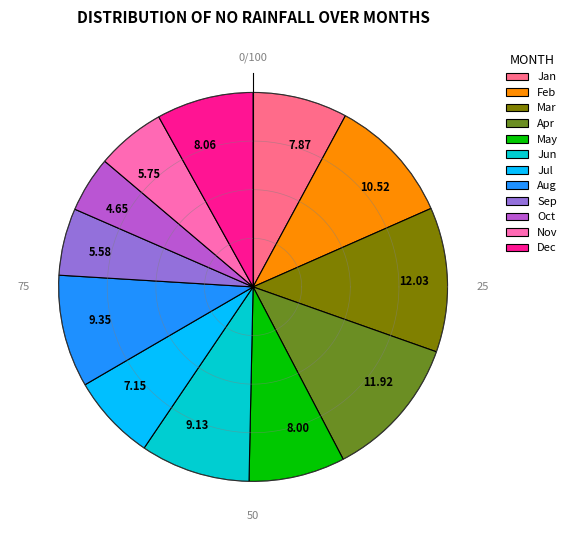

How many slices are in this pie chart?

12